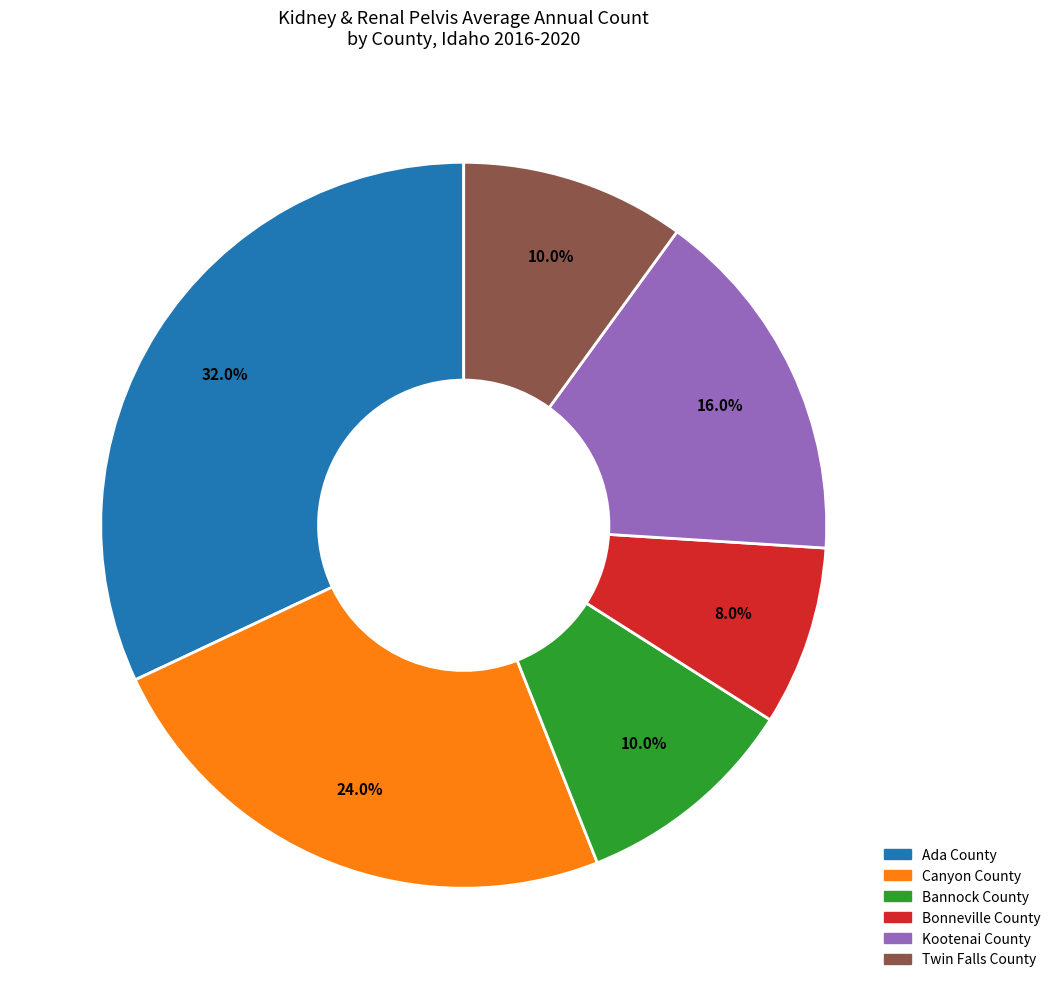

To the nearest percent, what is the combined percentage of Bonneville County and Ada County?

40%